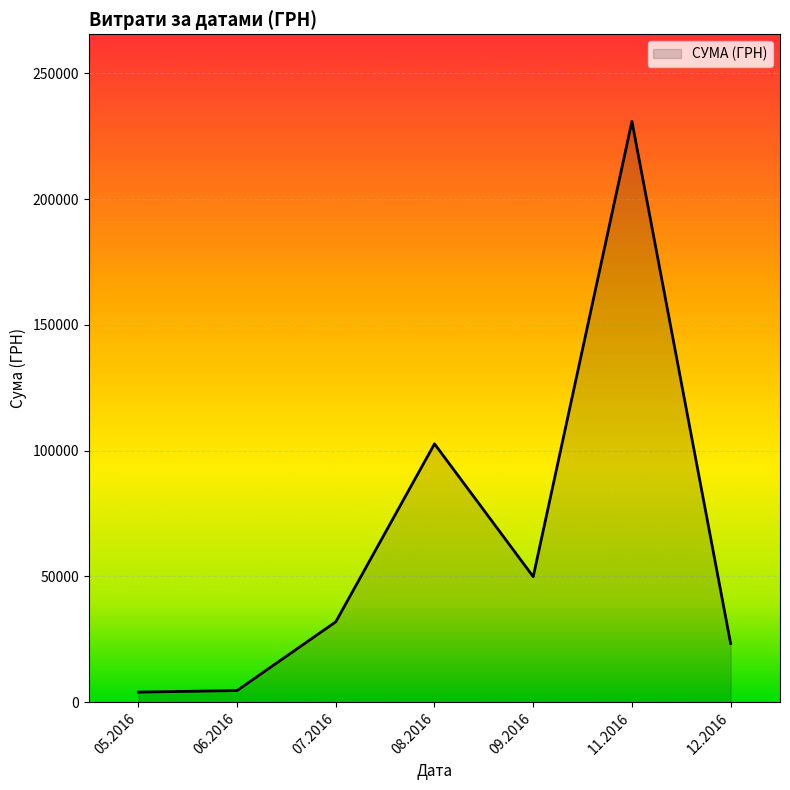

True or false: the data has more than 1 interior local peaks.

True